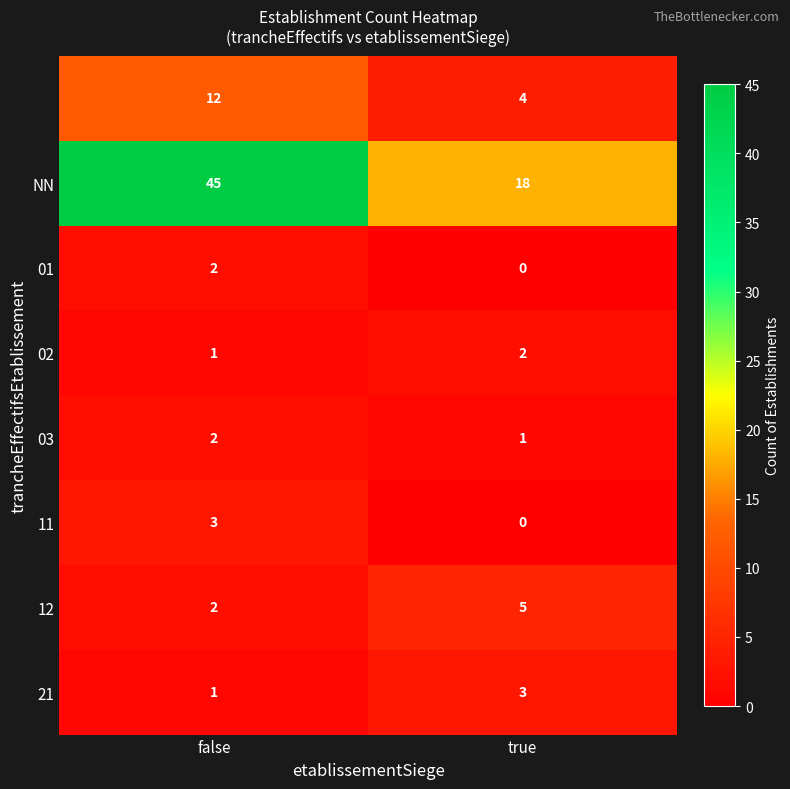

At which category is the sum across all series the highest?

false